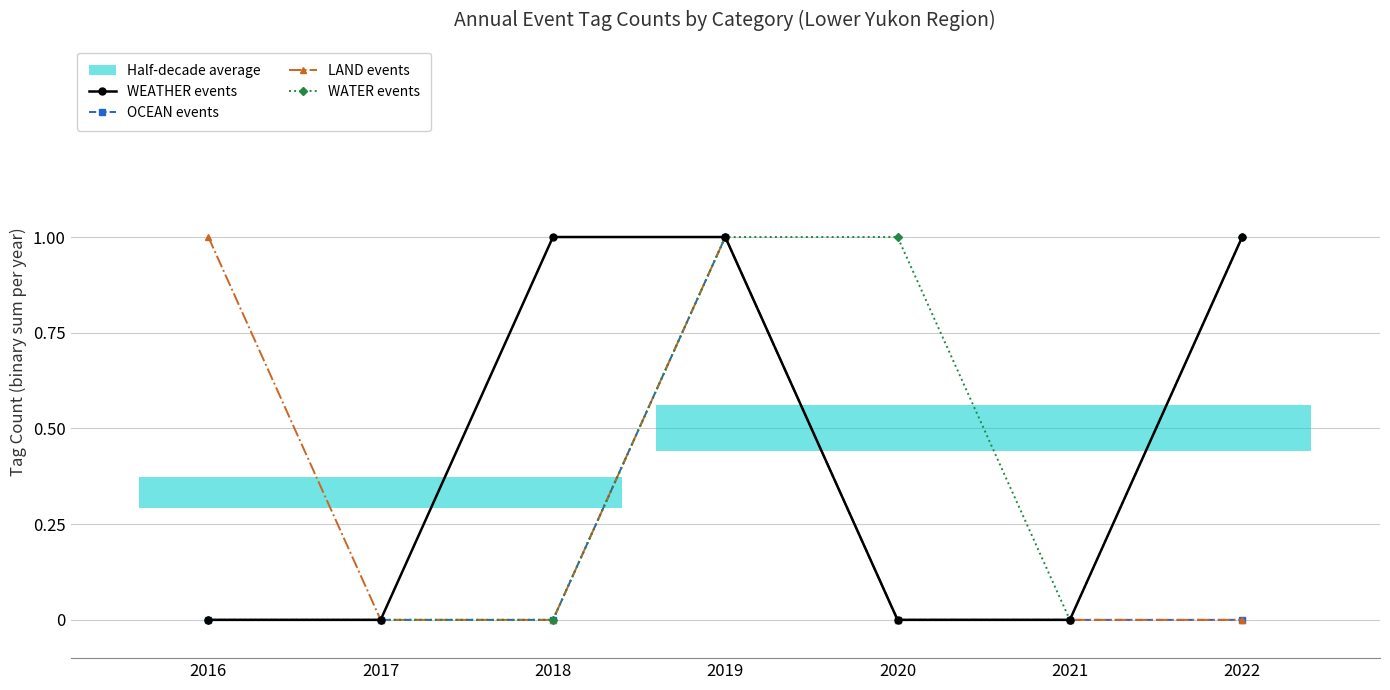

How many lines are shown in the chart?

4